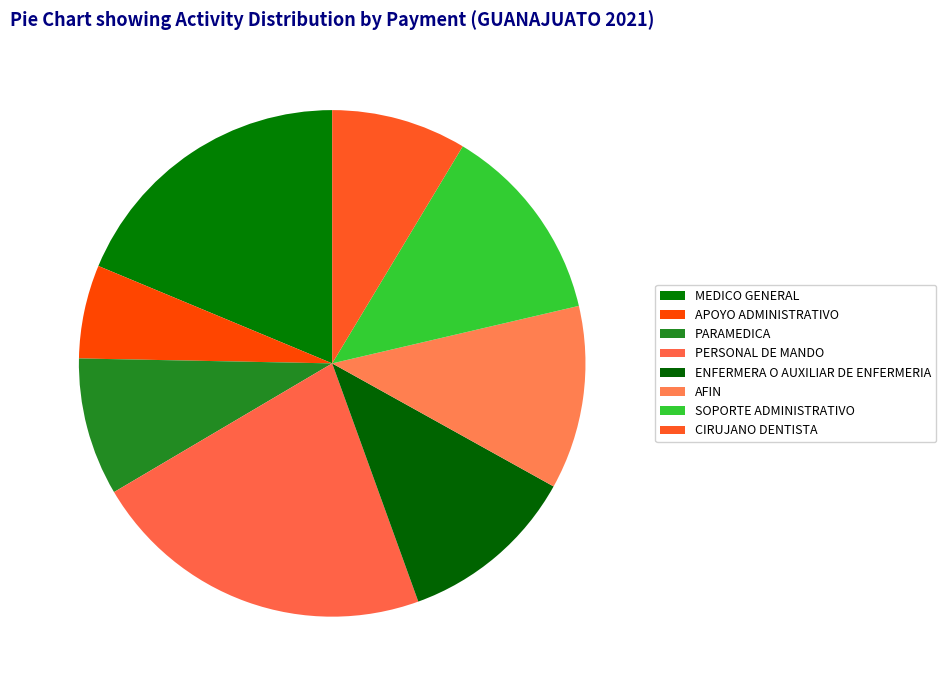

How many slices are in this pie chart?

8